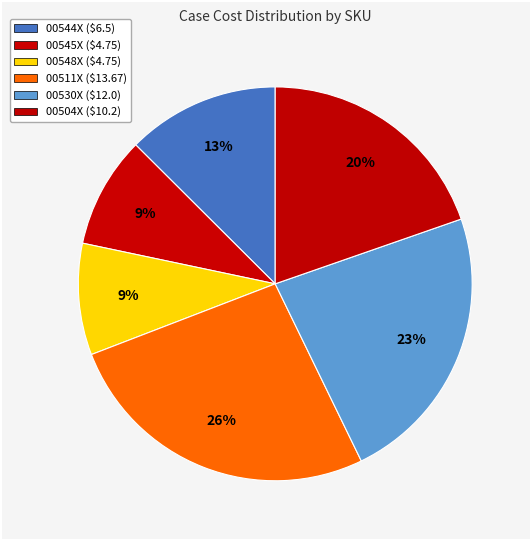

What is the largest slice in the pie chart?

00511X